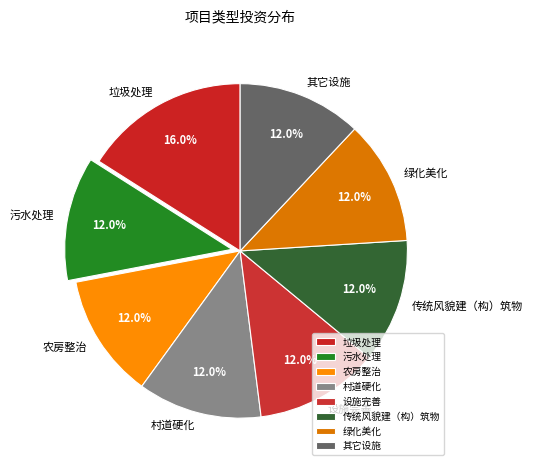

Which slice is the largest?

垃圾处理